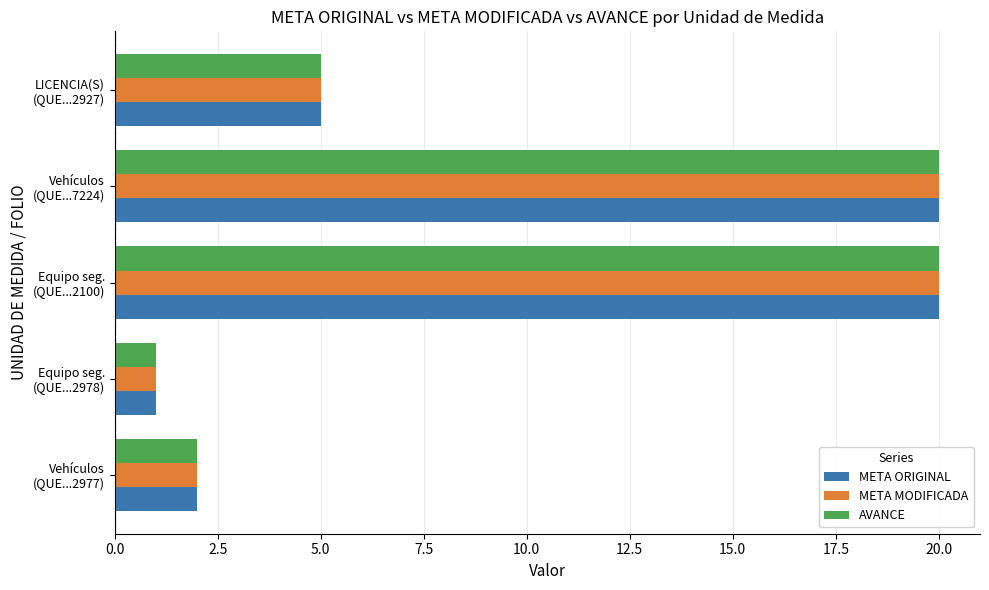

At which label is META MODIFICADA closest to 10?

LICENCIA(S)
(QUE...2927)